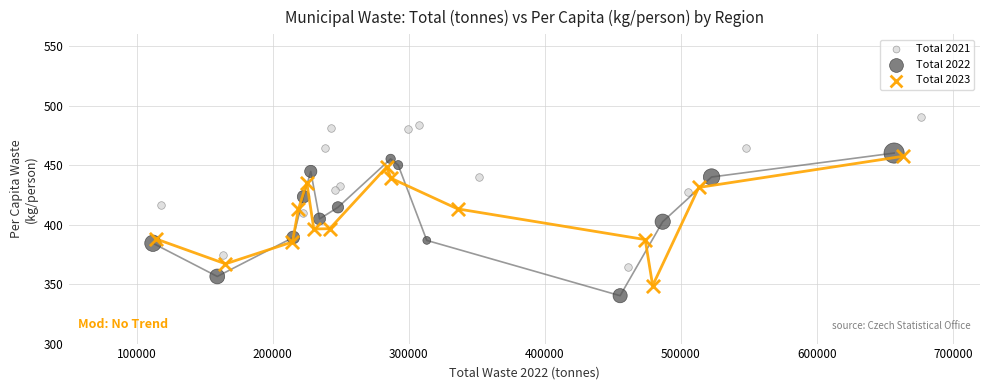

What are all the series names shown in the legend?

Total 2021, Total 2022, Total 2023